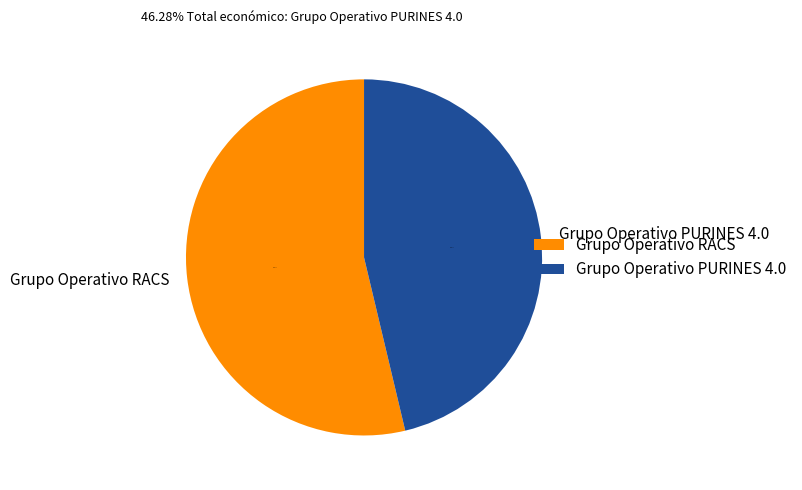

Which category has the biggest portion of the pie?

Grupo Operativo RACS